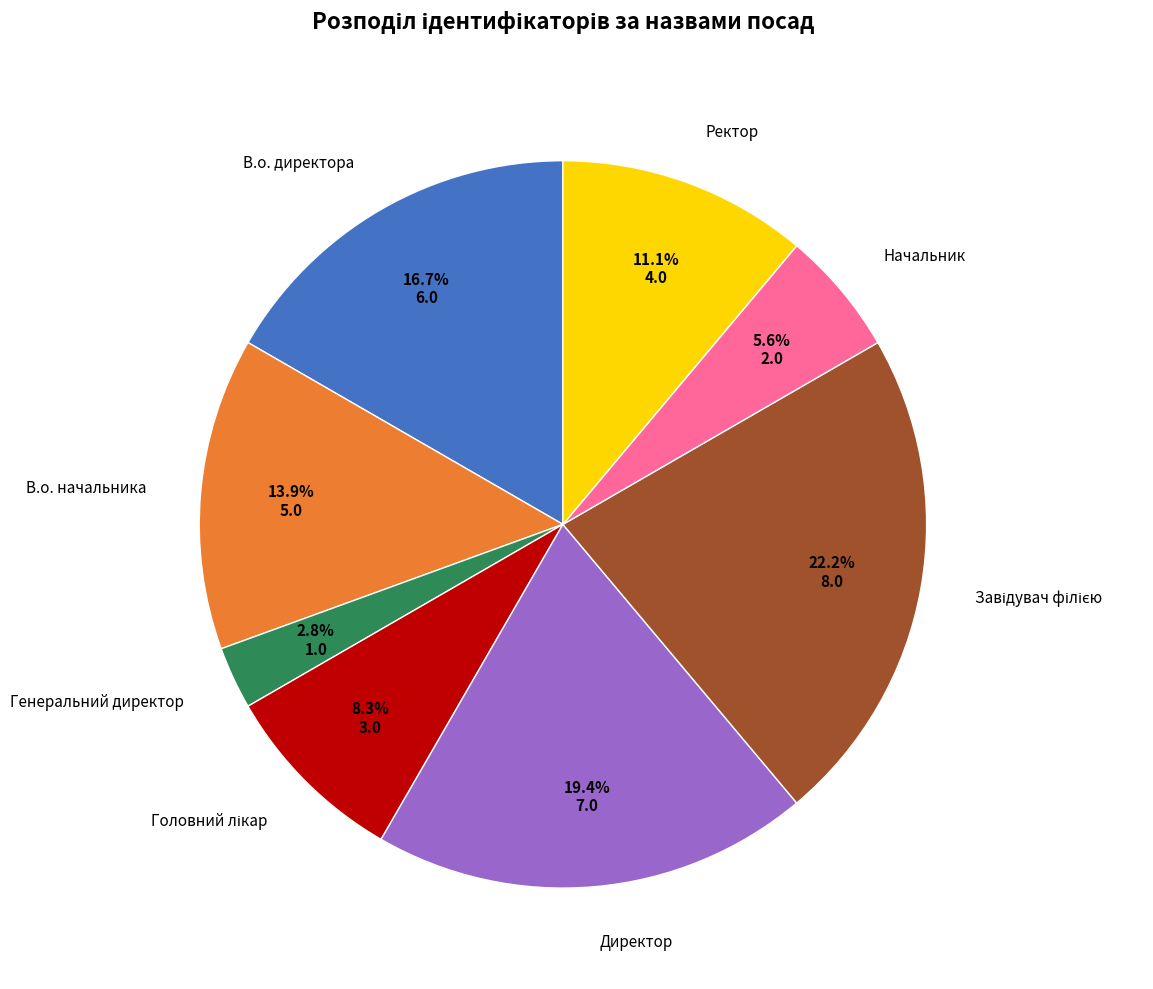

Does any single category account for the majority?

No